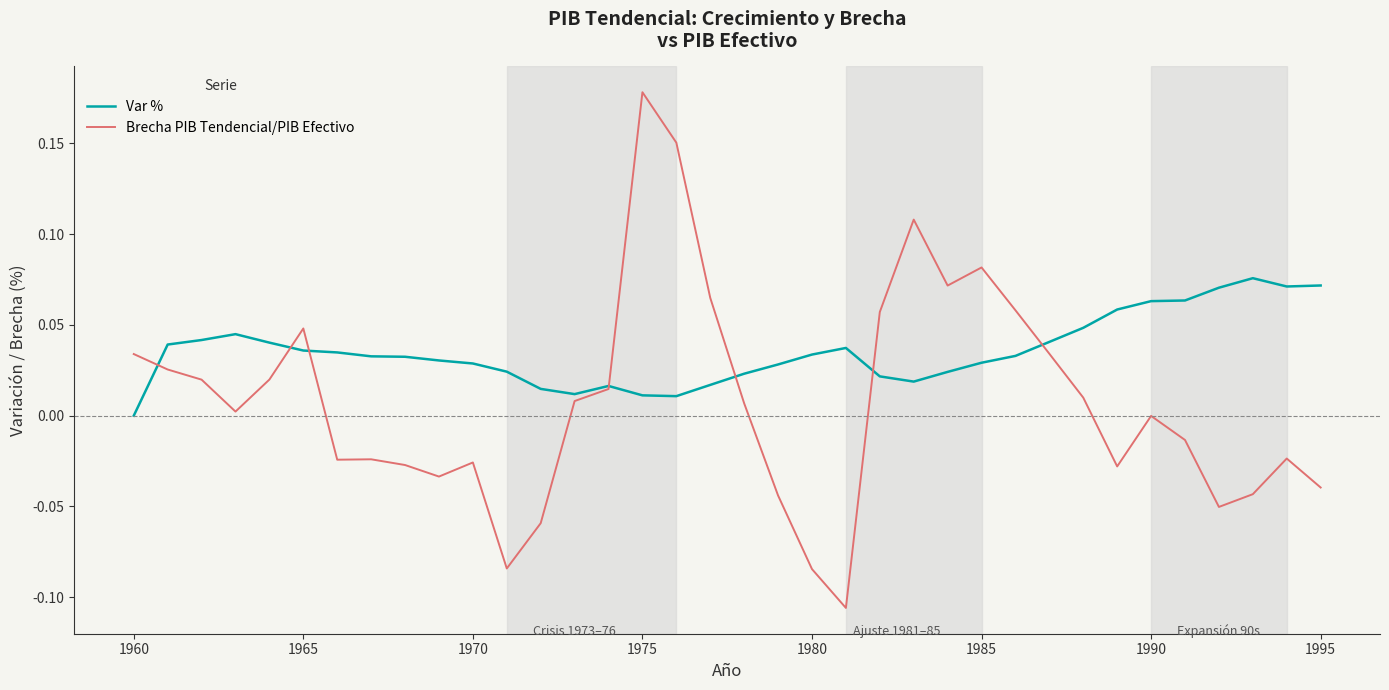

Which series has the largest range (max minus min)?

Brecha PIB Tendencial/PIB Efectivo